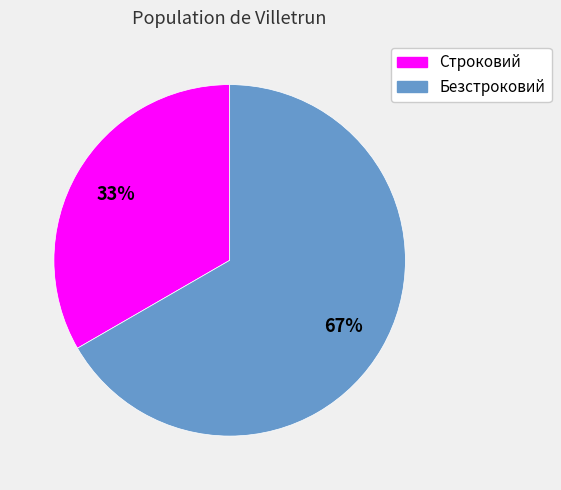

Count the number of slices in the pie.

2